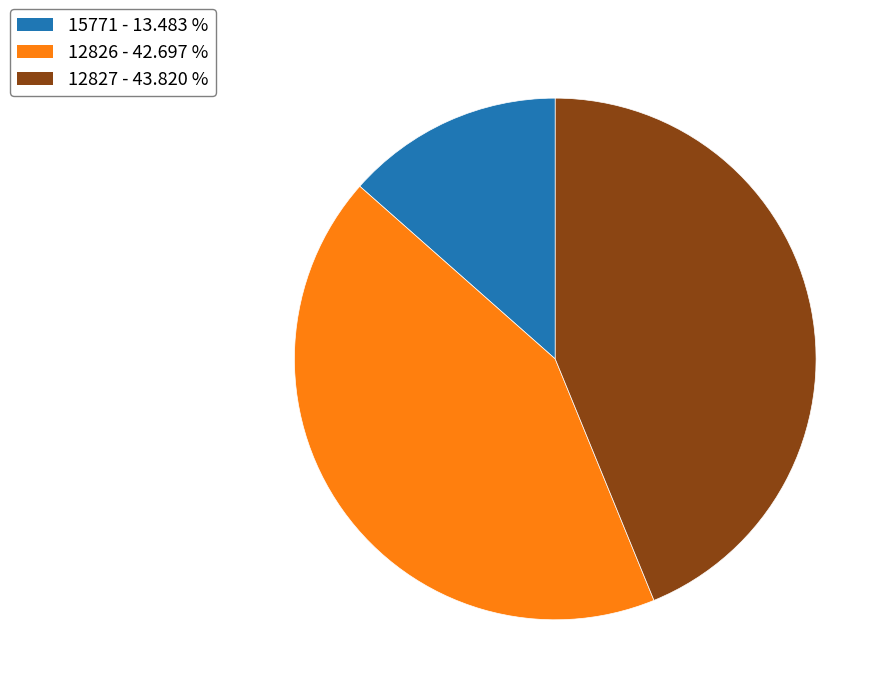

Does any single category account for the majority?

No